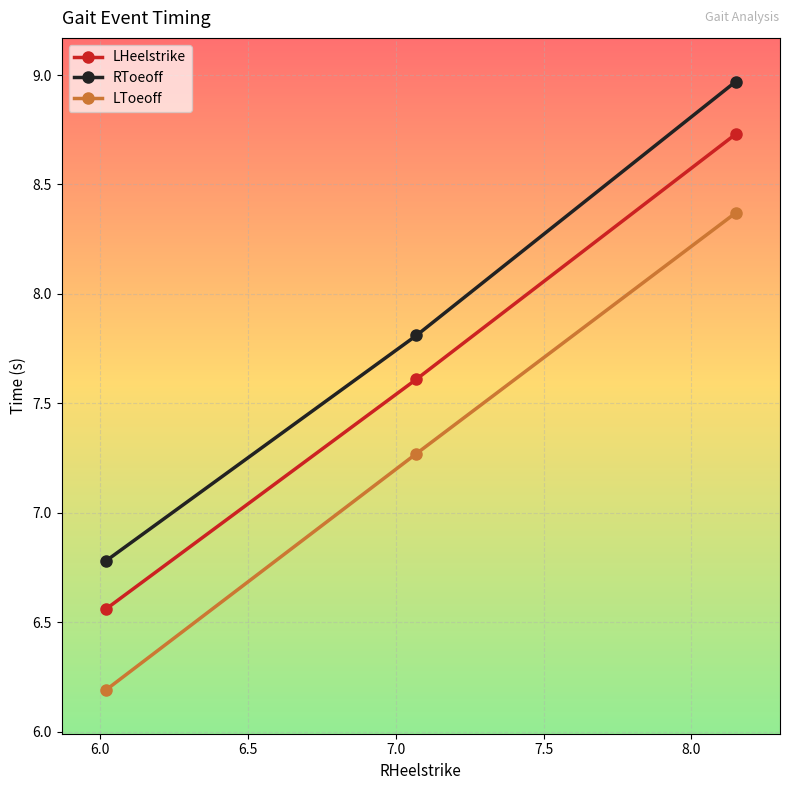

Which series has the largest range (max minus min)?

RToeoff